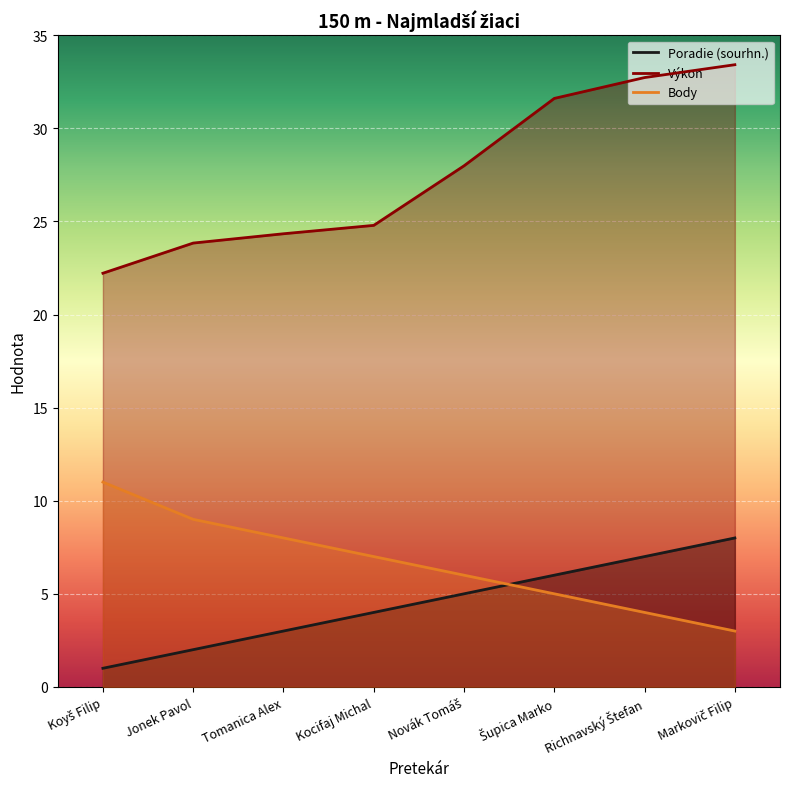

The value of Výkon at Koyš Filip is 22.2. True or false?

True